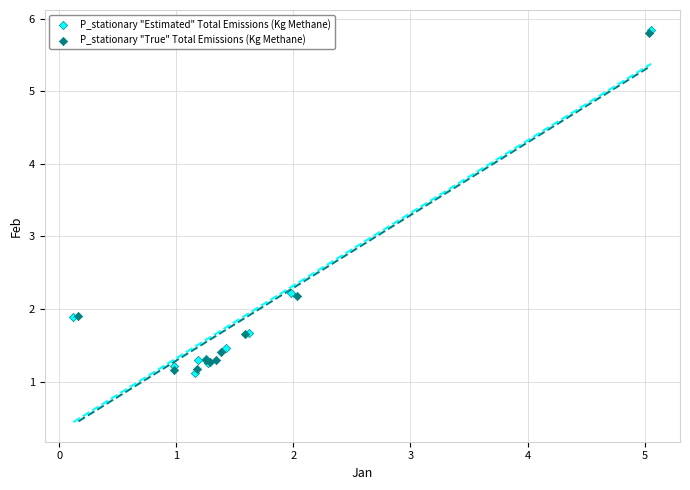

Which series has the largest Y range (max minus min)?

P_stationary "Estimated" Total Emissions (Kg Methane)